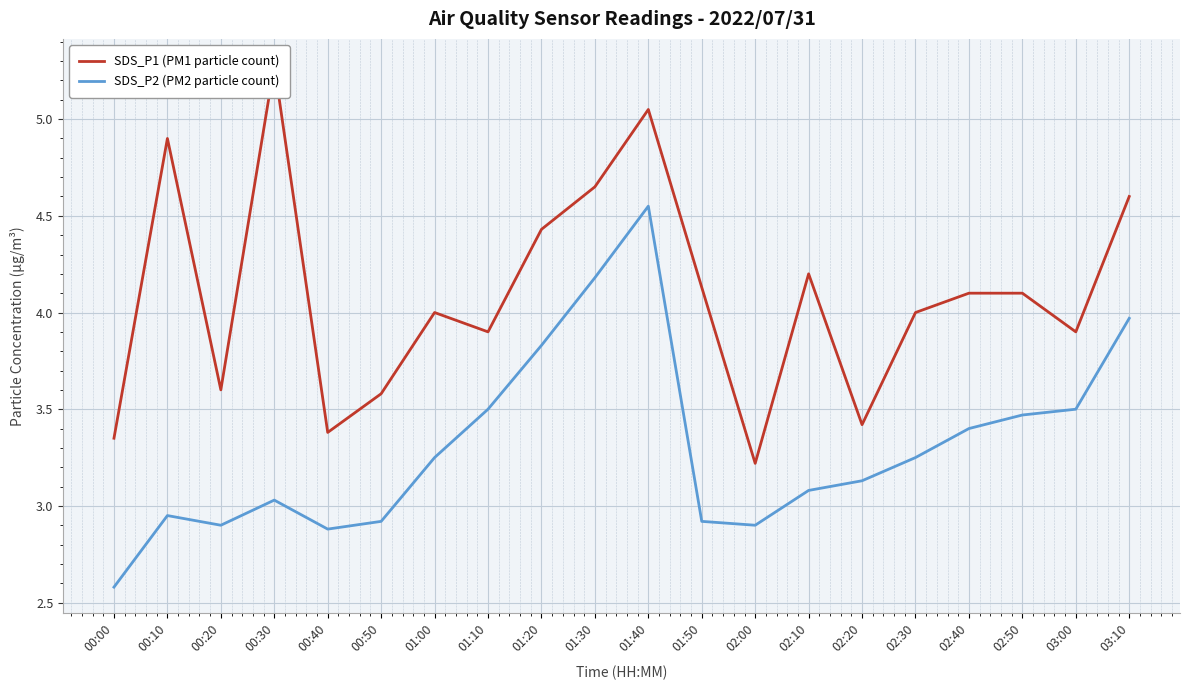

What is the spread (max minus min) of values at 03:00?

0.4